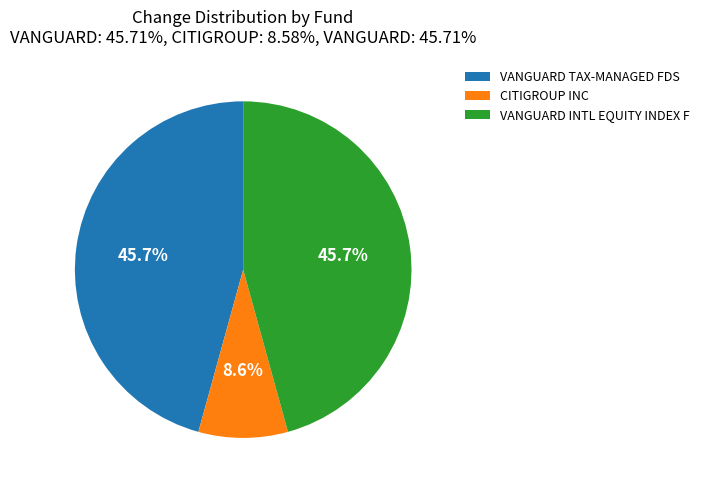

To the nearest percent, what portion does VANGUARD INTL EQUITY INDEX F represent?

46%